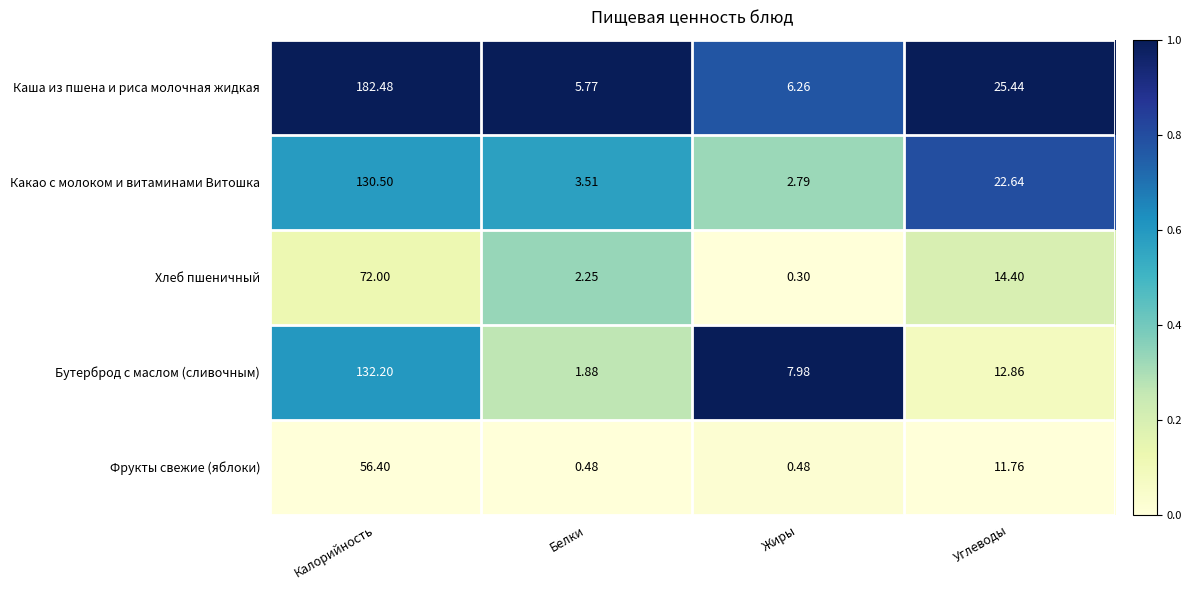

At which label is Хлеб пшеничный closest to 36?

Углеводы